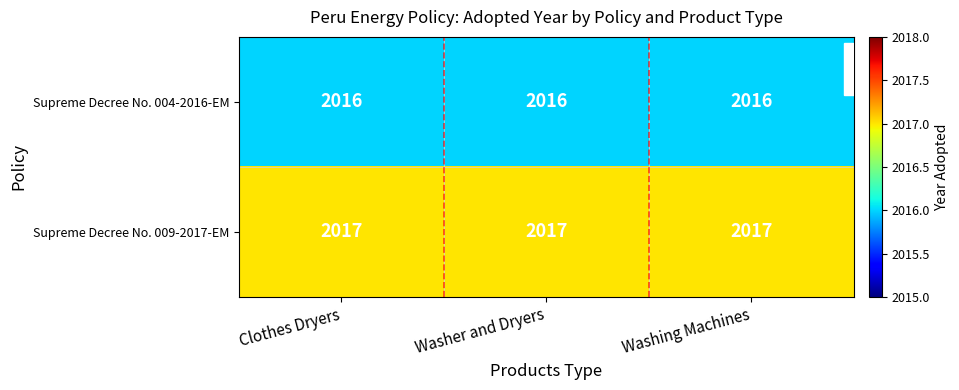

Rank the series by their average value, from lowest to highest.

Supreme Decree No. 004-2016-EM, Supreme Decree No. 009-2017-EM